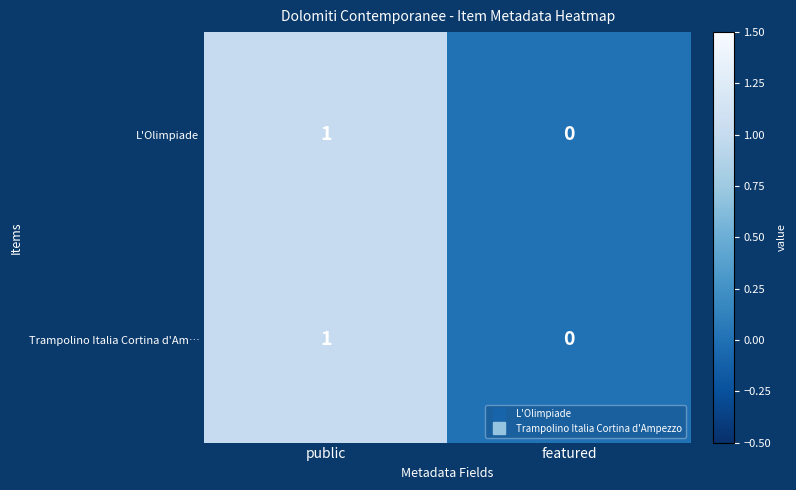

Is the value of L'Olimpiade at featured greater than the value of Trampolino Italia Cortina d'Am… at public?

No